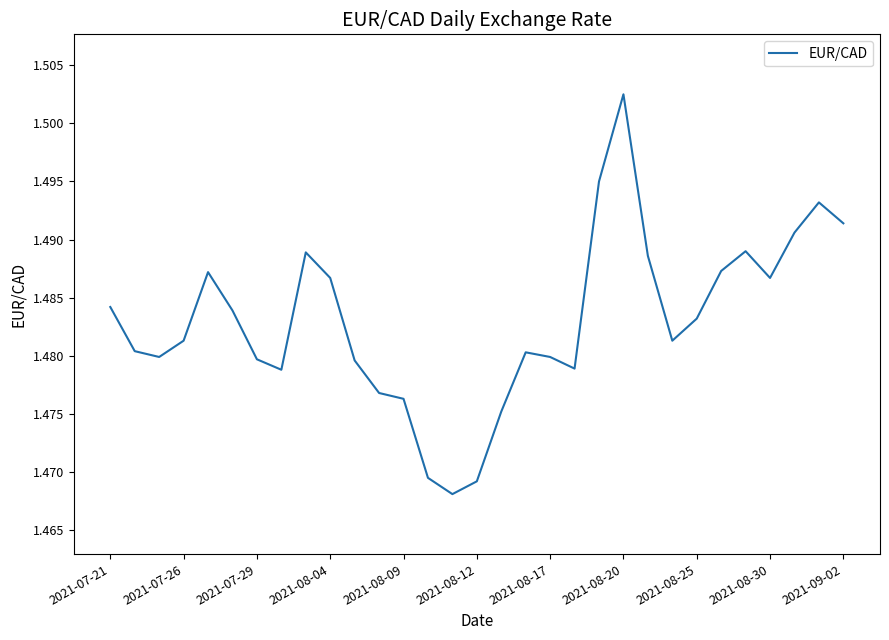

How many lines are shown in the chart?

1